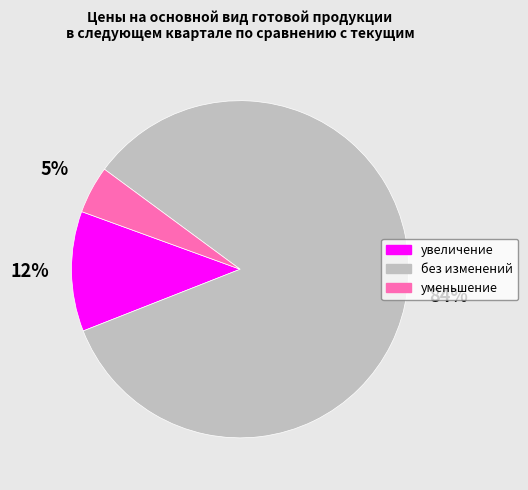

To the nearest percent, what is the average slice percentage?

33%